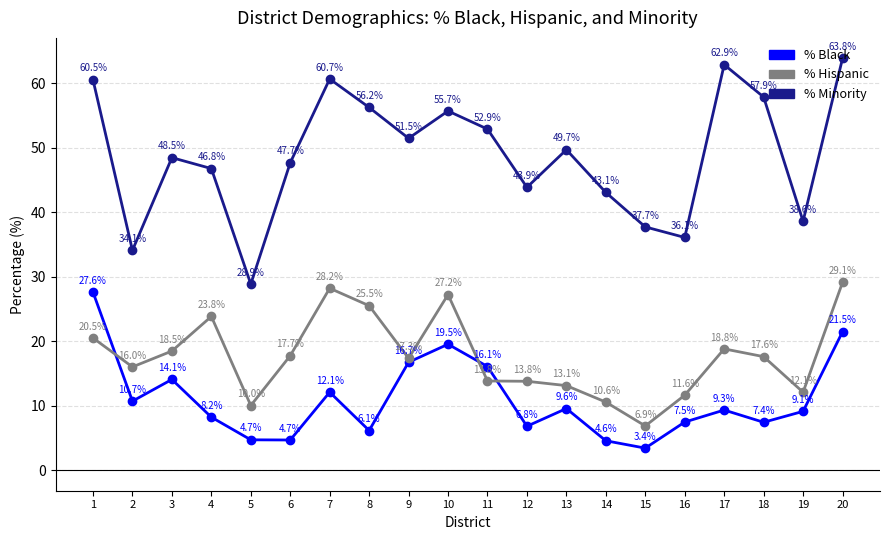

At how many categories does at least one series exceed 51?

9